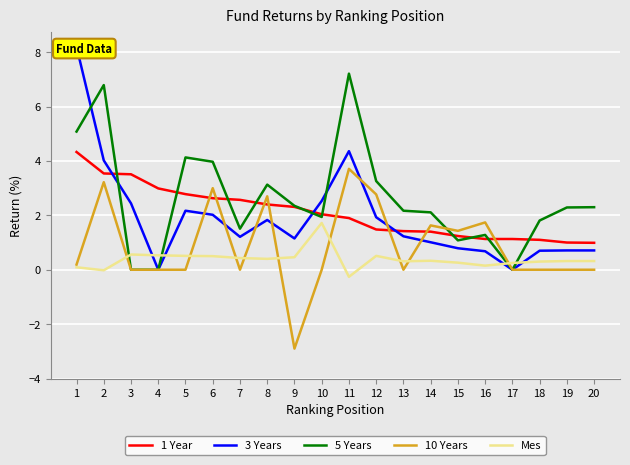

What is the highest value of the 1 Year series?

4.3